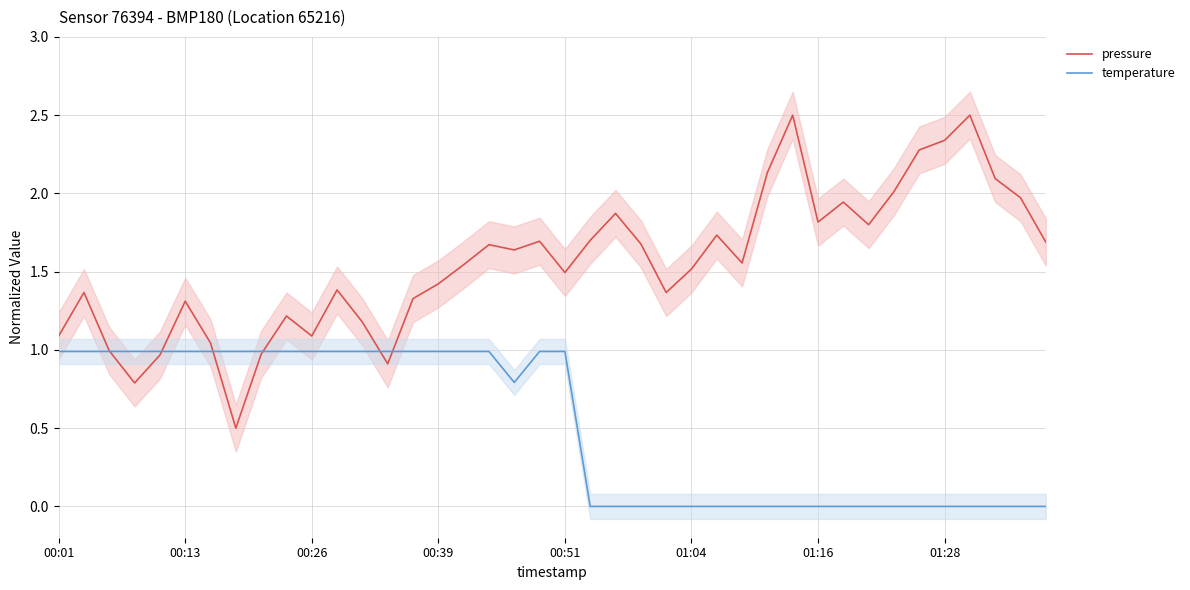

True or false: pressure has a value of 1.9 at 31.

True